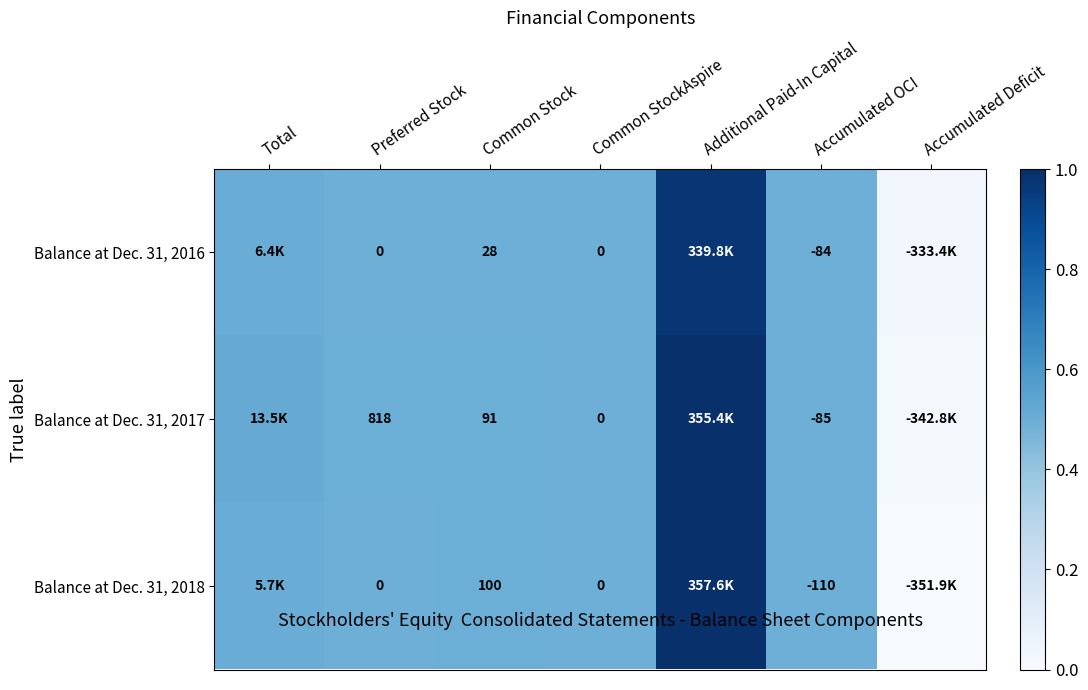

At which category is the sum across all series the highest?

Additional Paid-In Capital